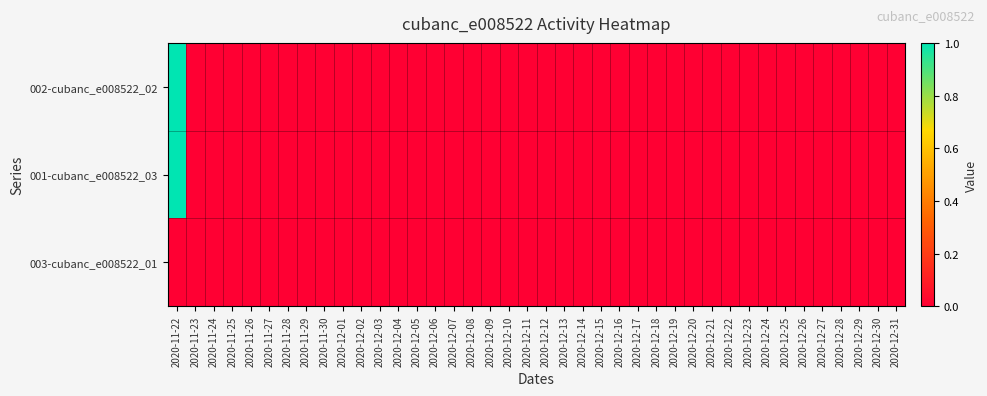

Count the number of categories in the chart.

40